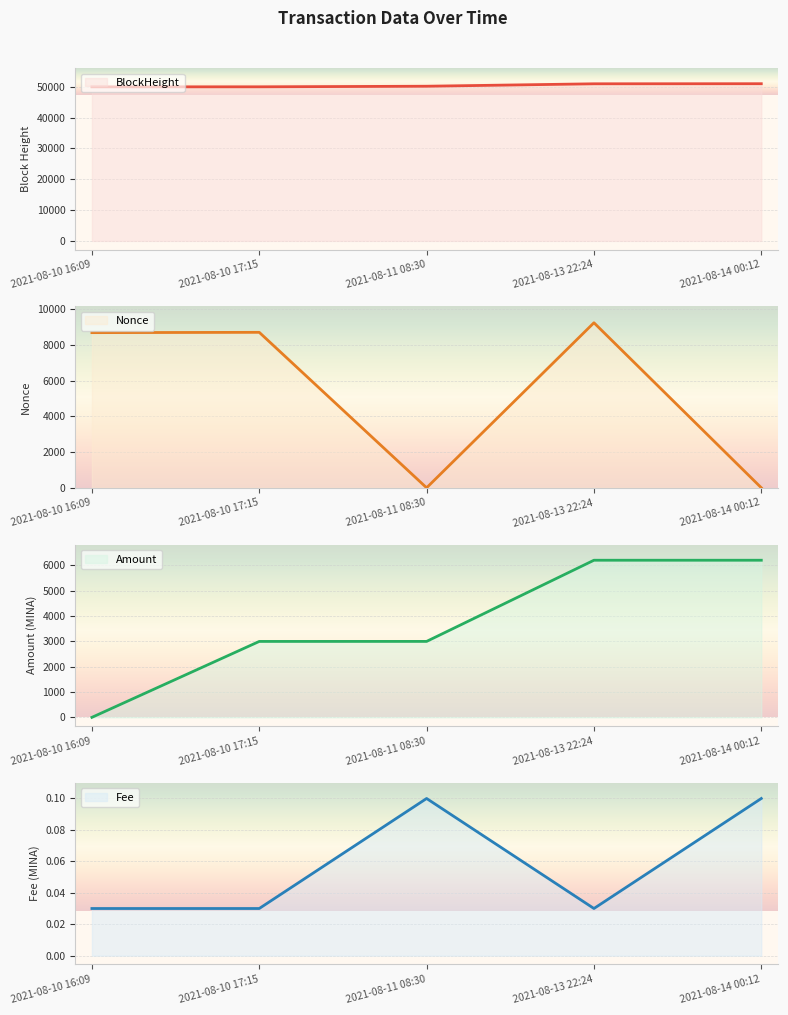

At which label does Amount reach its minimum?

2021-08-10 16:09